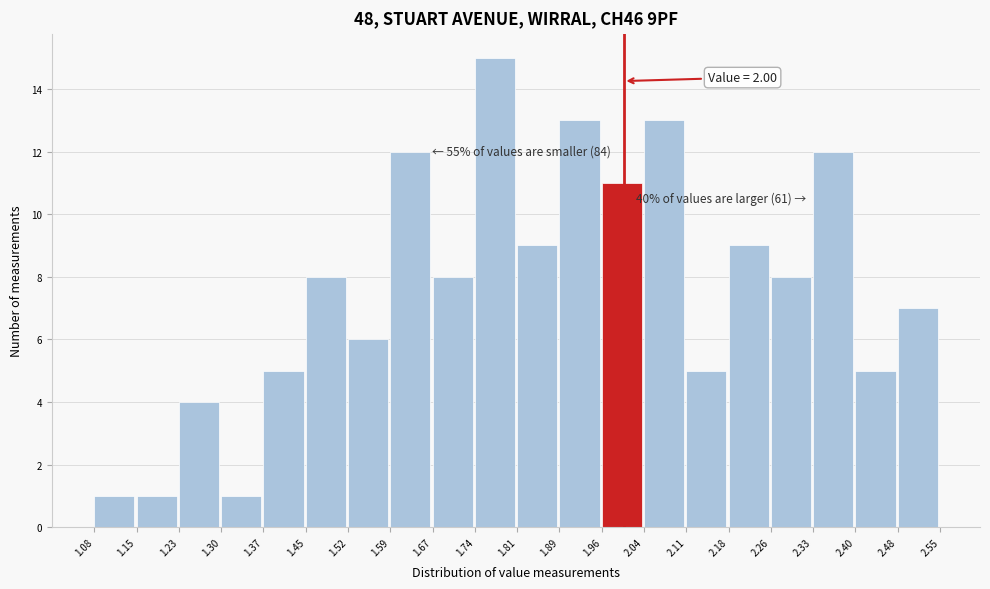

Over which range of the x-axis is the bar tallest?

1.74 to 1.81